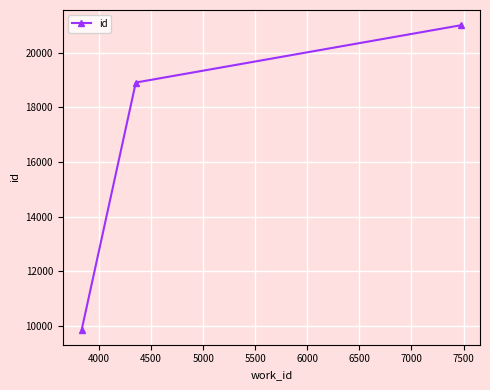

What is the greatest value displayed?

21008